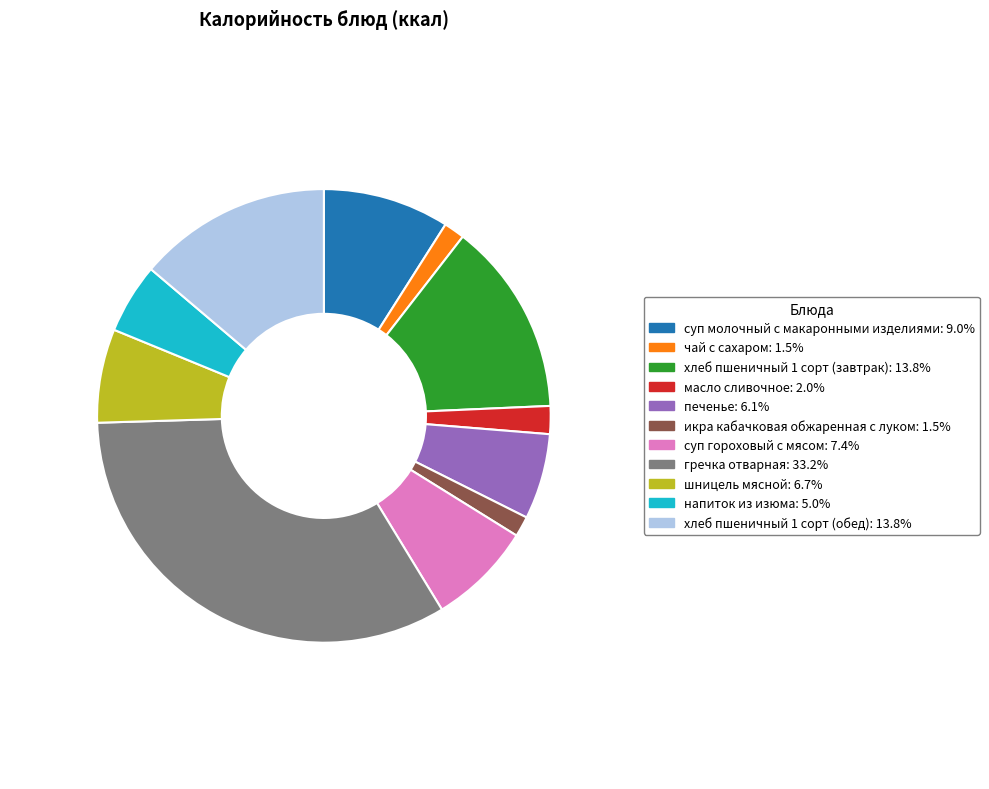

Is there any slice that represents more than half of the pie?

No